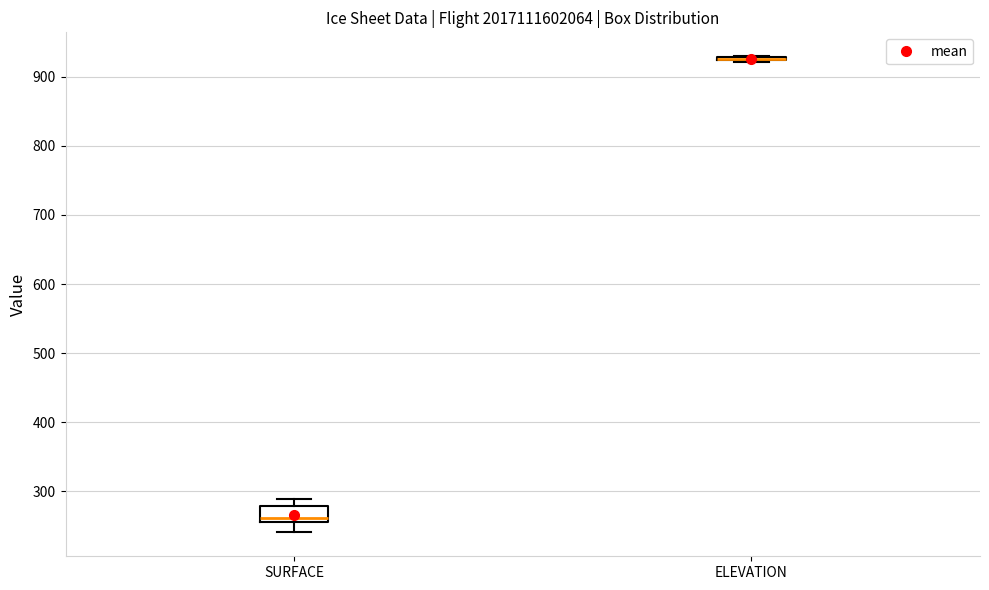

Comparing the boxes themselves (not the whiskers), which one is the tallest?

SURFACE